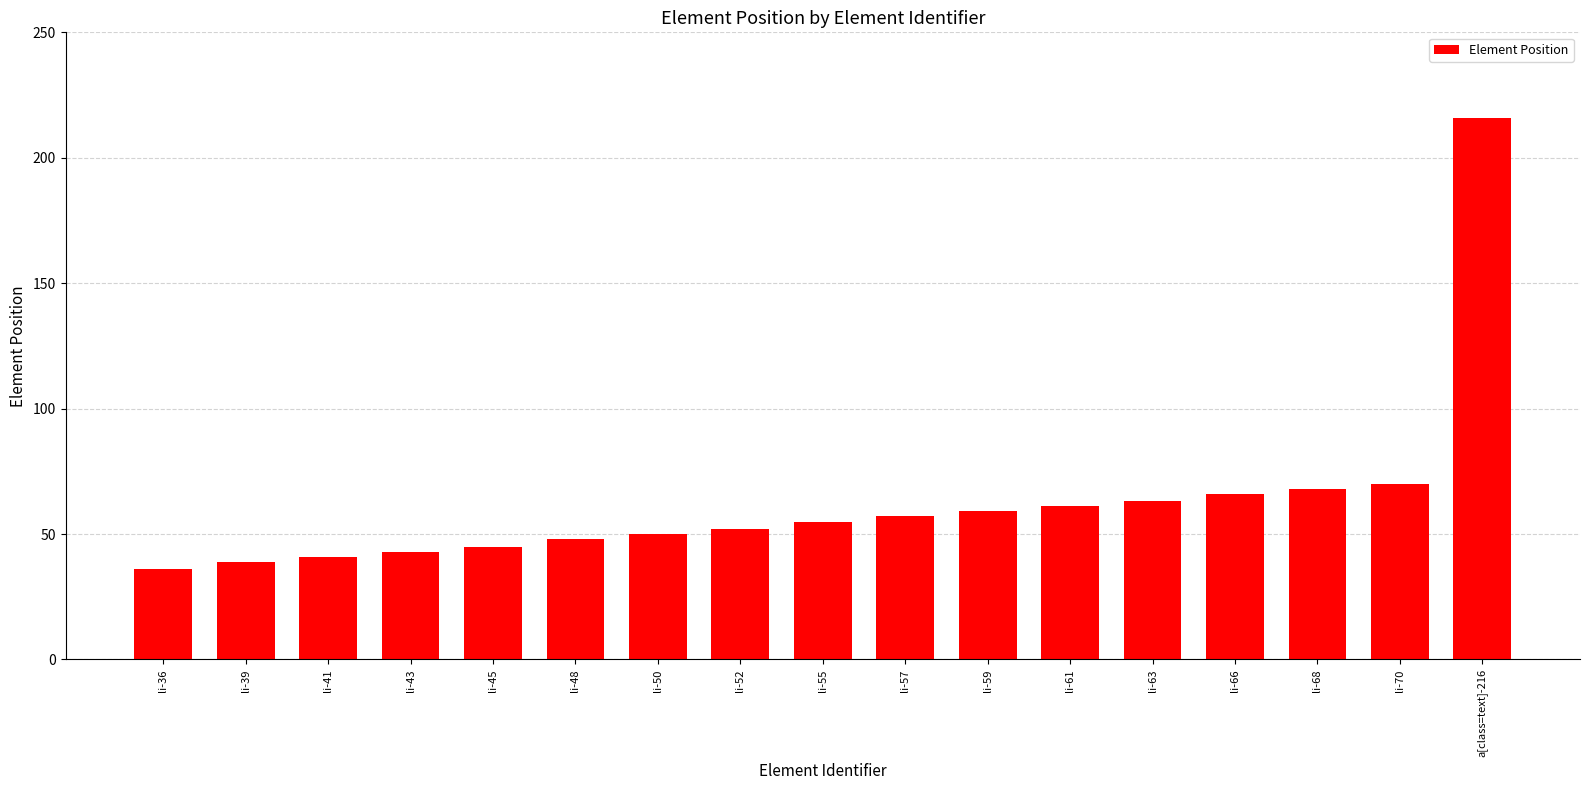

Where is the data nearest to the value 126?

li-70